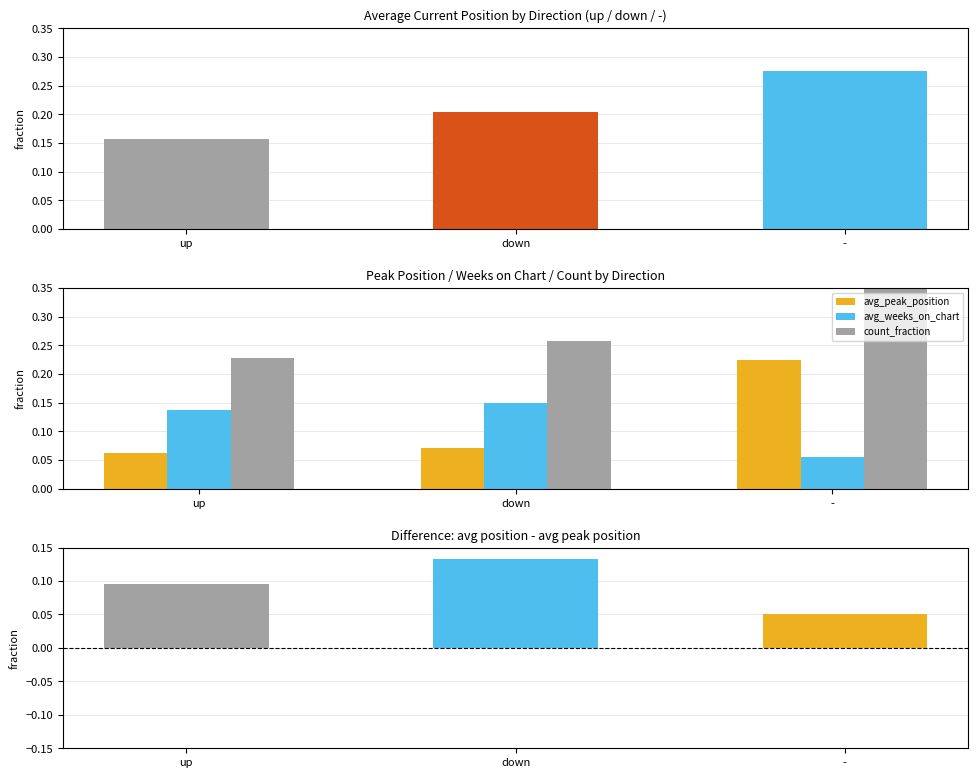

Which has a higher value, - or up?

-